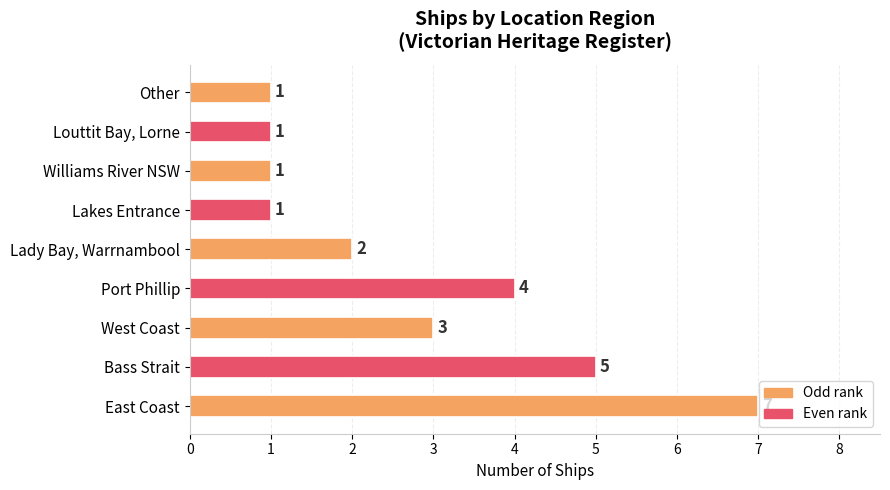

What is the smallest value displayed?

1